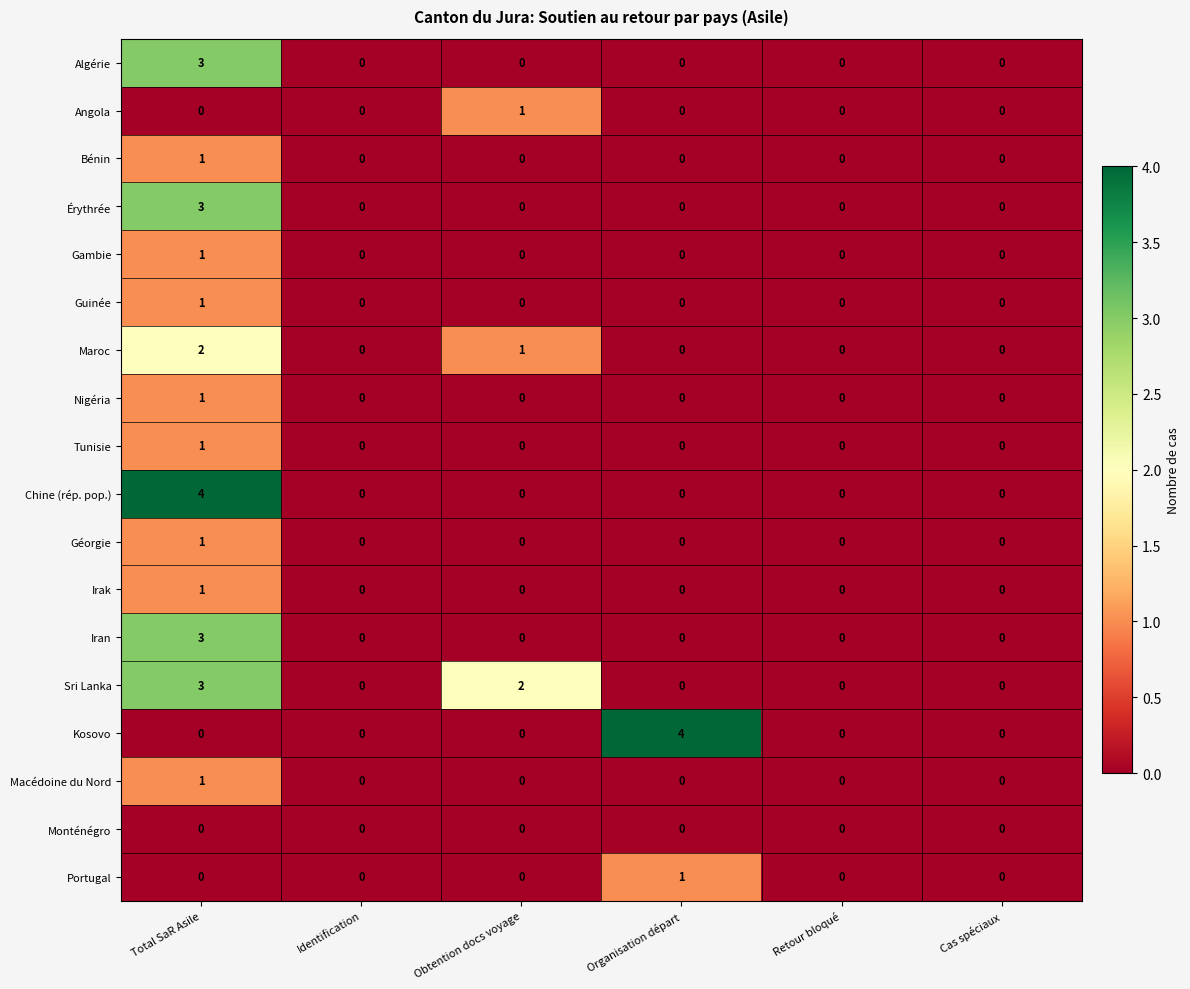

The value of Gambie at Organisation départ is -1. True or false?

False